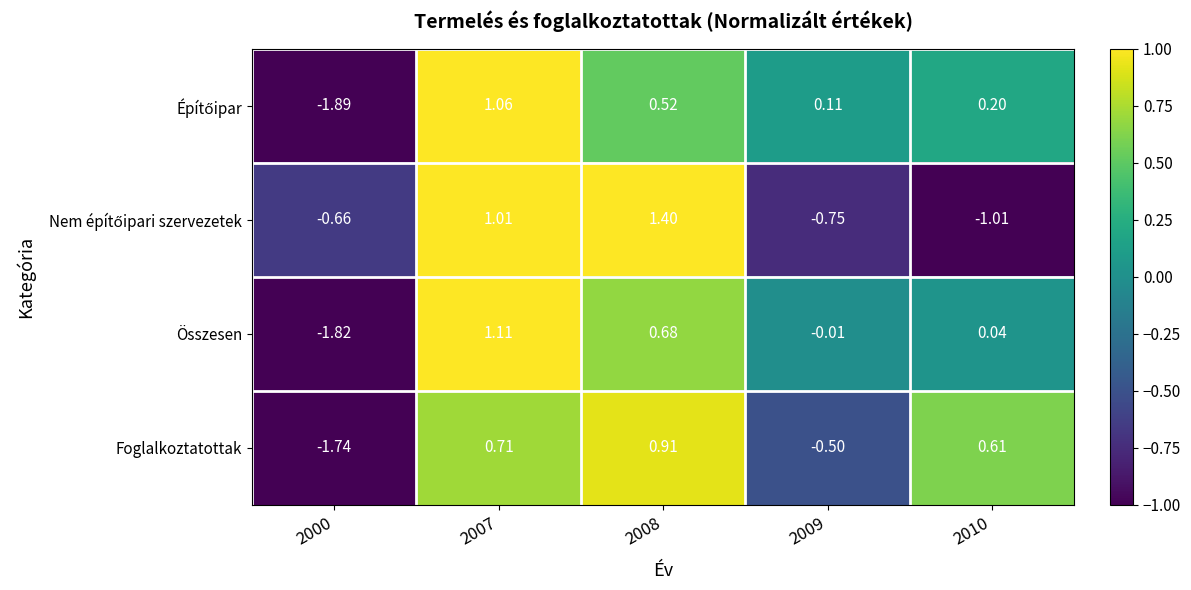

Is the value of Foglalkoztatottak at 2007 greater than the value of Összesen at 2000?

Yes